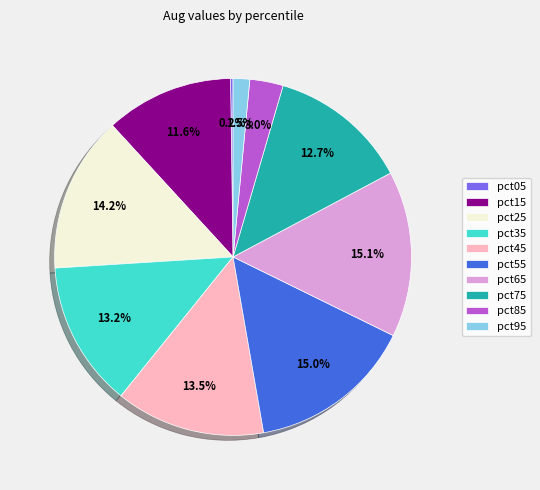

To the nearest percent, what is the difference between the pct75 and pct15 slice percentages?

1%